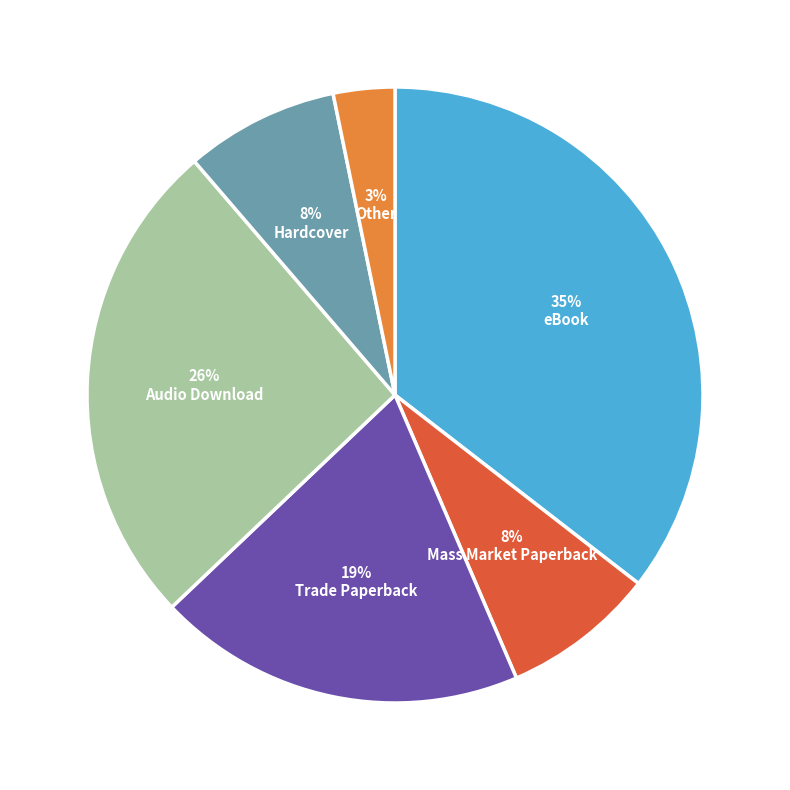

Which has a higher value, eBook or Audio Download?

eBook